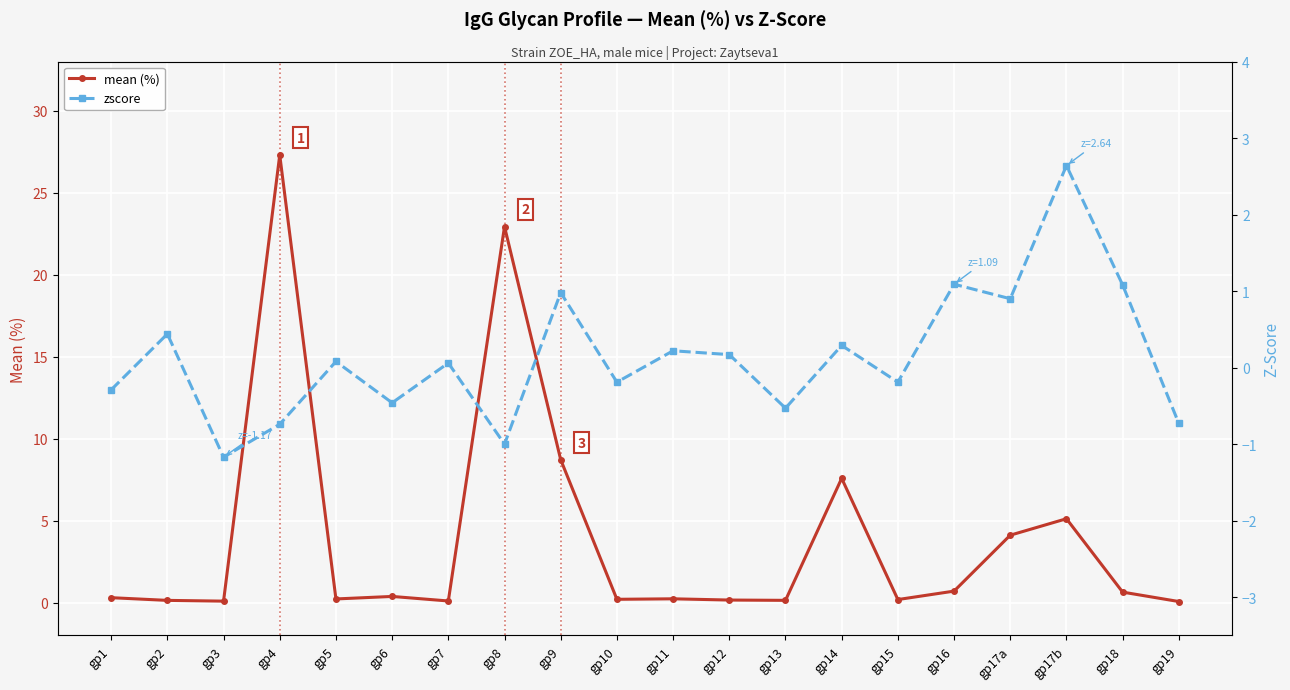

What is the label of the 1st point from the right?

gp19